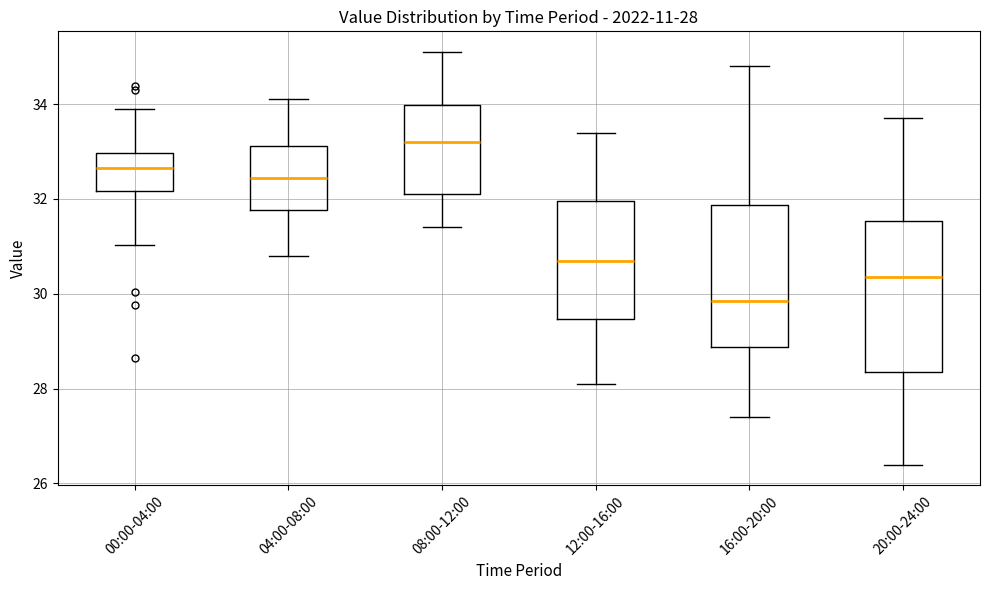

Which box's median line is the lowest?

16:00-20:00